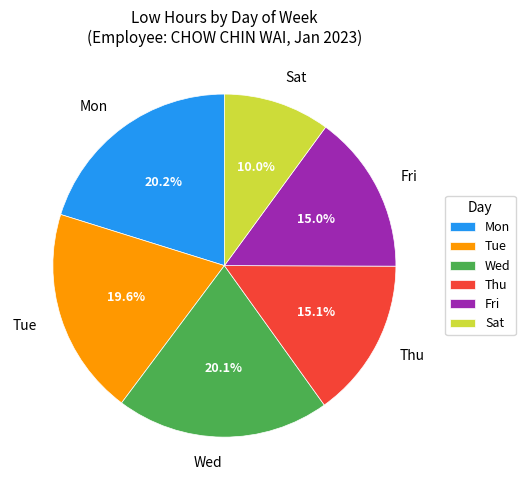

Does Tue account for over 50% of the chart?

No